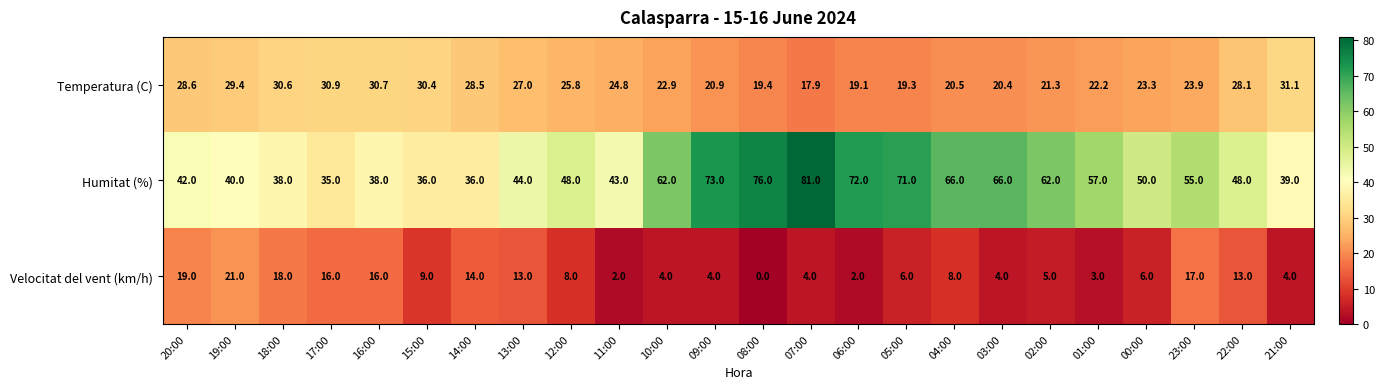

What is the spread (max minus min) of values at 09:00?

69.0